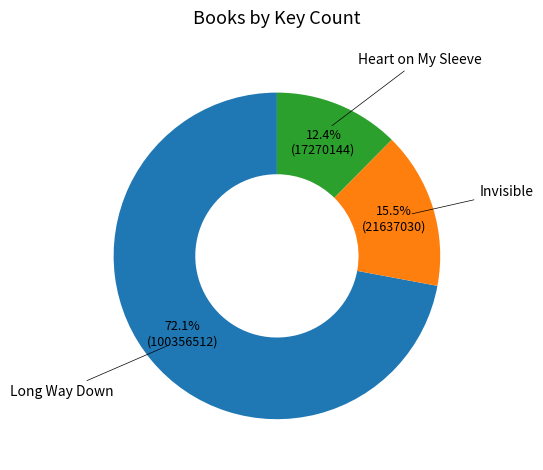

Is there any slice that represents more than half of the pie?

Yes